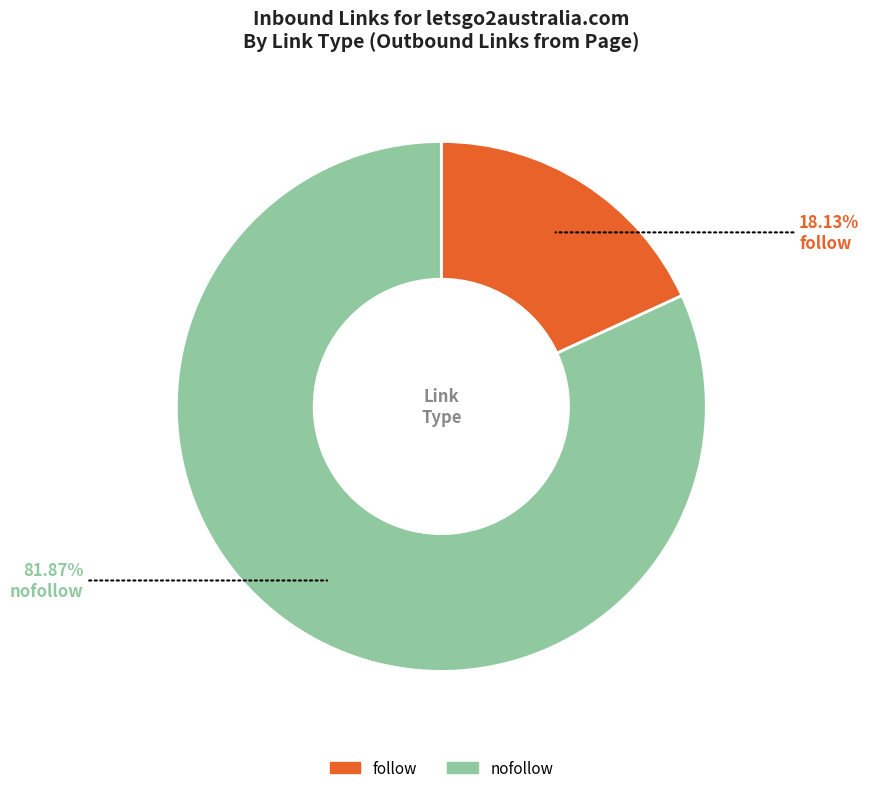

Combined, what portion of the pie is nofollow and follow?

100.0%